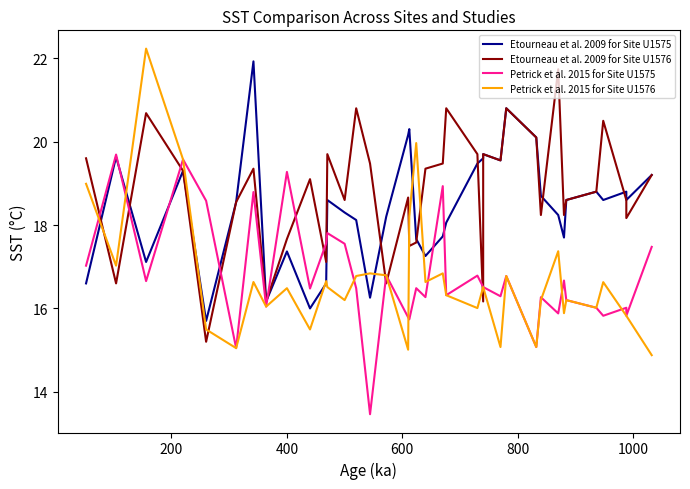

How many interior local peaks does the Petrick et al. 2015 for Site U1575 series have?

13